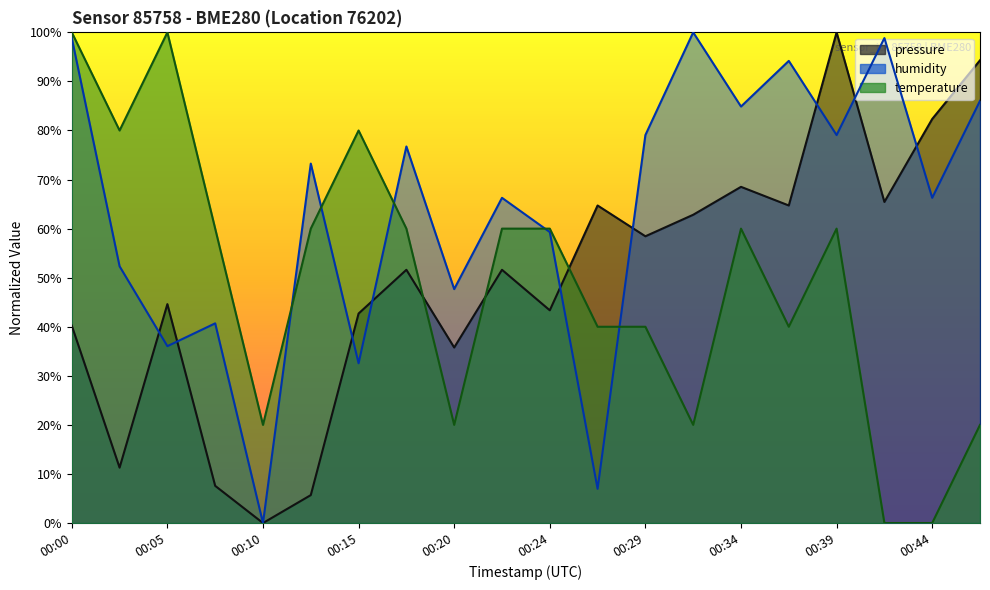

How many data points in pressure are above 51?

11